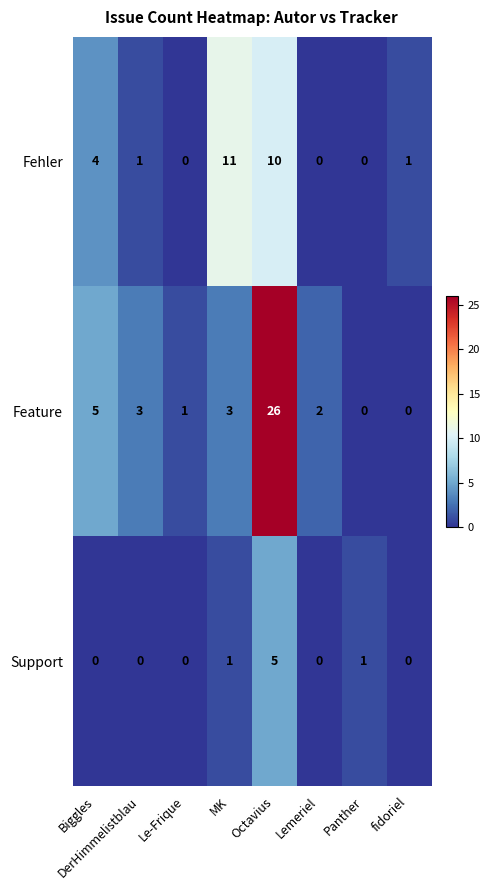

Which series has the largest total across all categories?

Feature